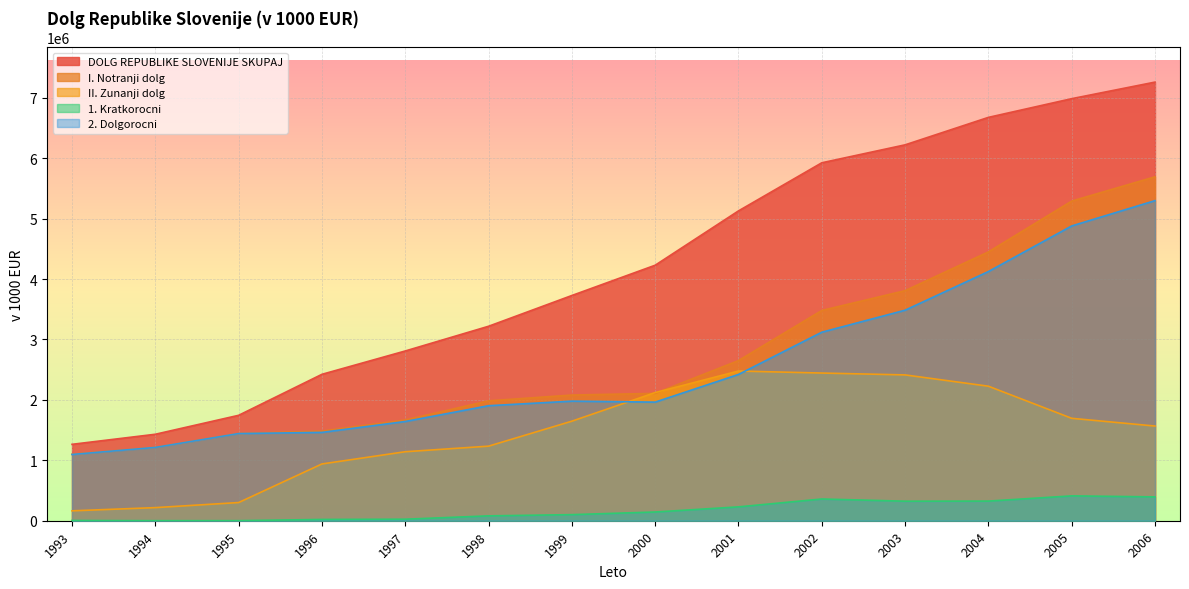

What is the spread (max minus min) of values at 1998?

3137898.5